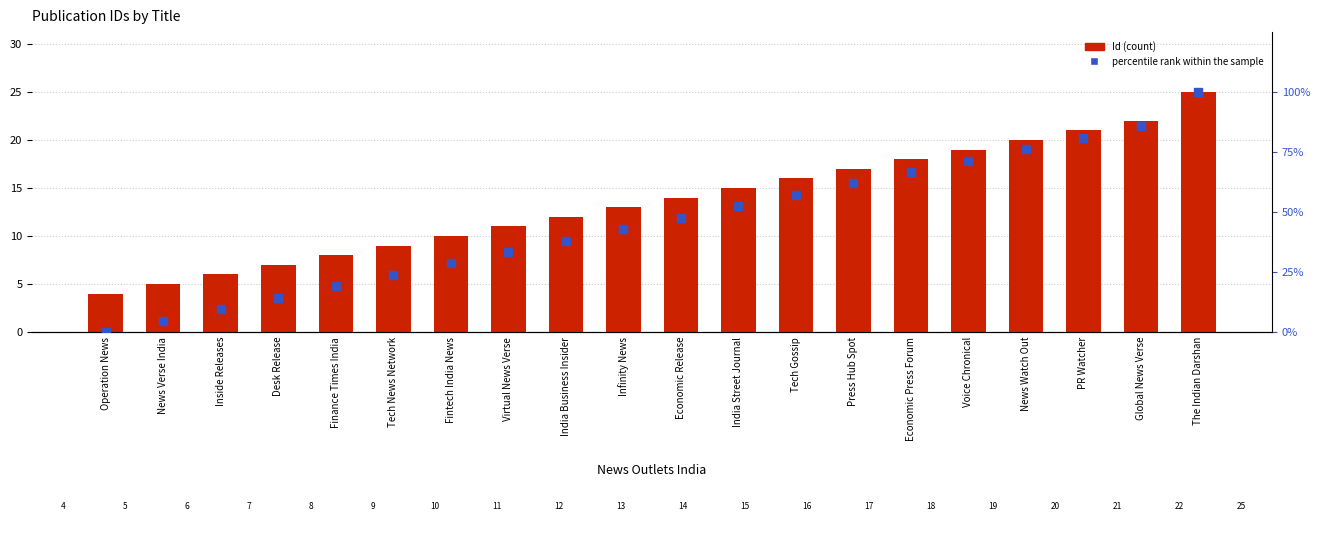

Which series has the widest spread of Y values?

percentile rank within the sample